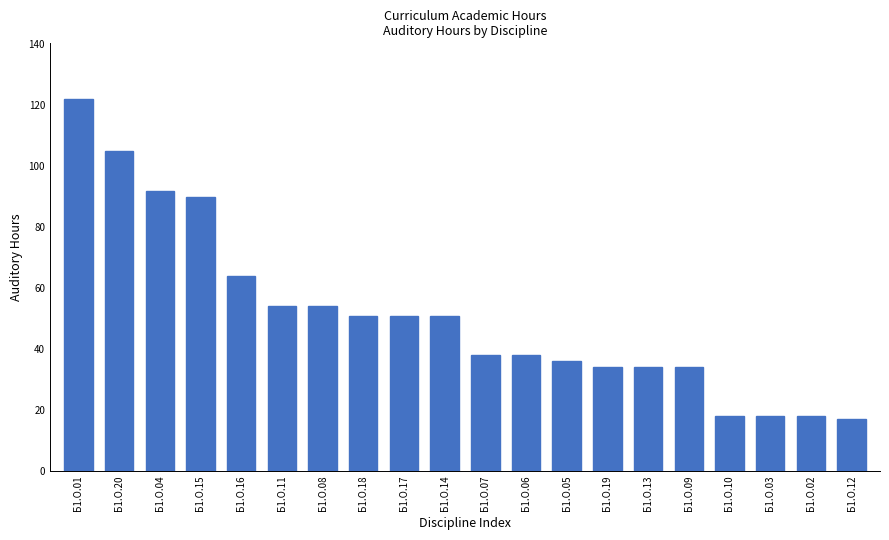

At which label does the data first exceed 51?

Б1.О.01